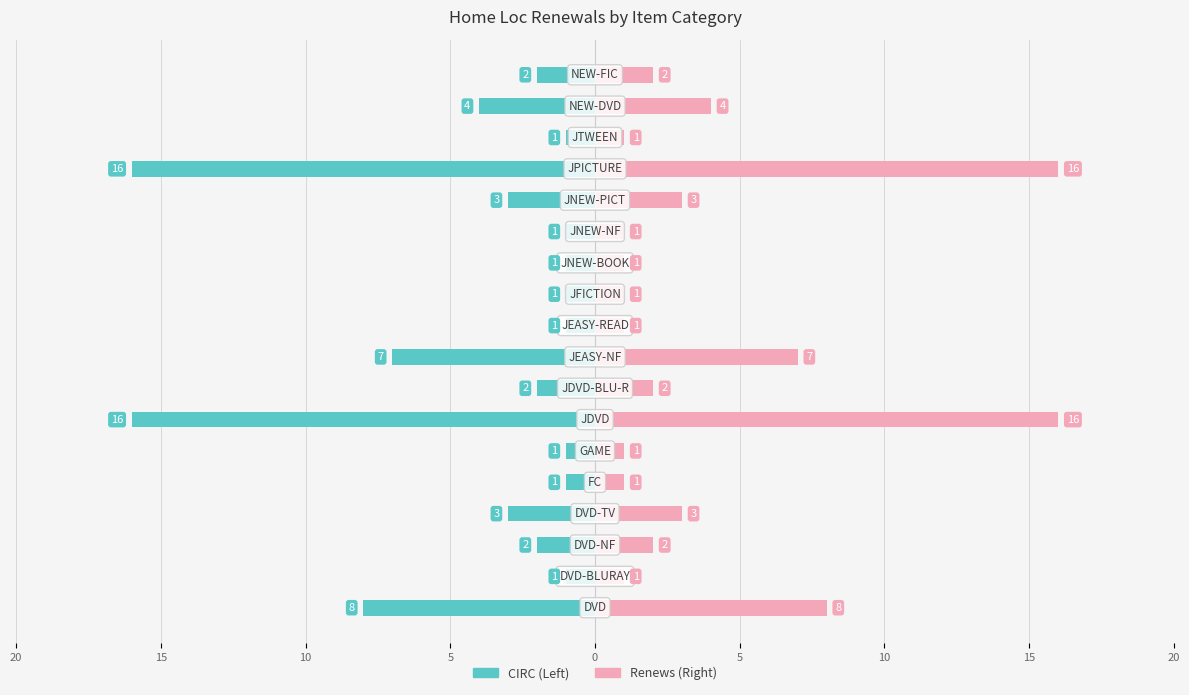

Reading left to right, extract all data points from this chart.

CIRC: -8	-1	-2	-3	-1	-1	-16	-2	-7	-1	-1	-1	-1	-3	-16	-1	-4	-2
Renews: 8	1	2	3	1	1	16	2	7	1	1	1	1	3	16	1	4	2